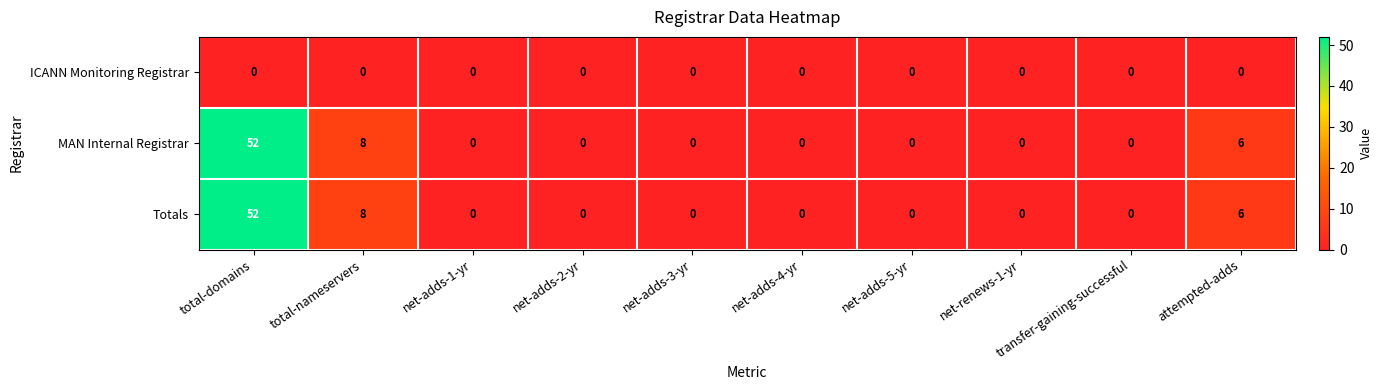

At how many categories does at least one series exceed 27?

1